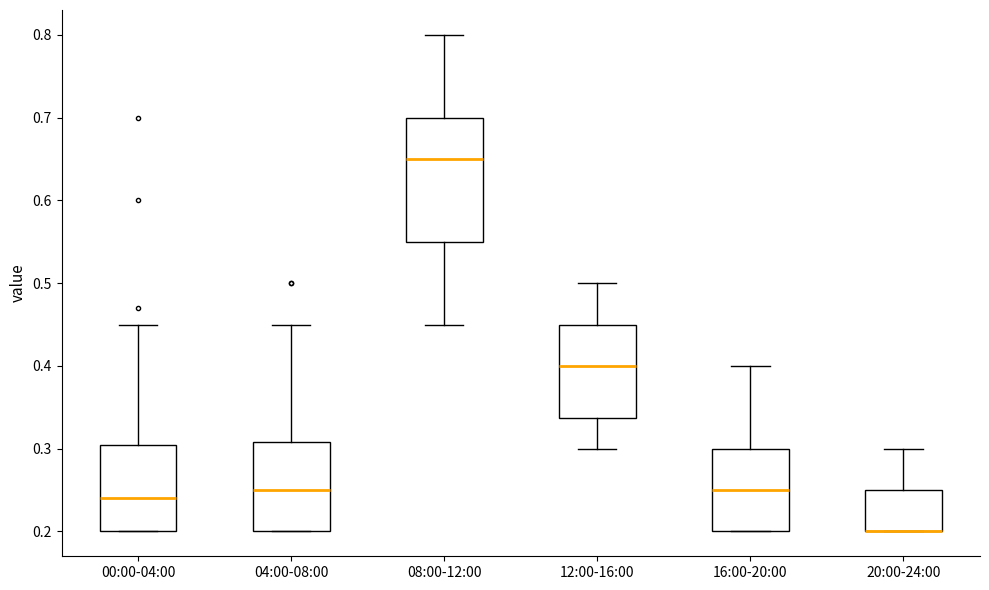

Reading left to right, read every box against the y-axis: the position of its median line, the range the box covers, and the ends of its whiskers. The values are not printed on the chart, so give them approximately, as read against the axis.

00:00-04:00: median 0.24, box 0.20 to 0.31, whiskers 0.20 to 0.45
04:00-08:00: median 0.25, box 0.20 to 0.31, whiskers 0.20 to 0.45
08:00-12:00: median 0.65, box 0.55 to 0.70, whiskers 0.45 to 0.80
12:00-16:00: median 0.40, box 0.34 to 0.45, whiskers 0.30 to 0.50
16:00-20:00: median 0.25, box 0.20 to 0.30, whiskers 0.20 to 0.40
20:00-24:00: median 0.20 (drawn on the box's lower edge), box 0.20 to 0.25, whiskers 0.20 to 0.30